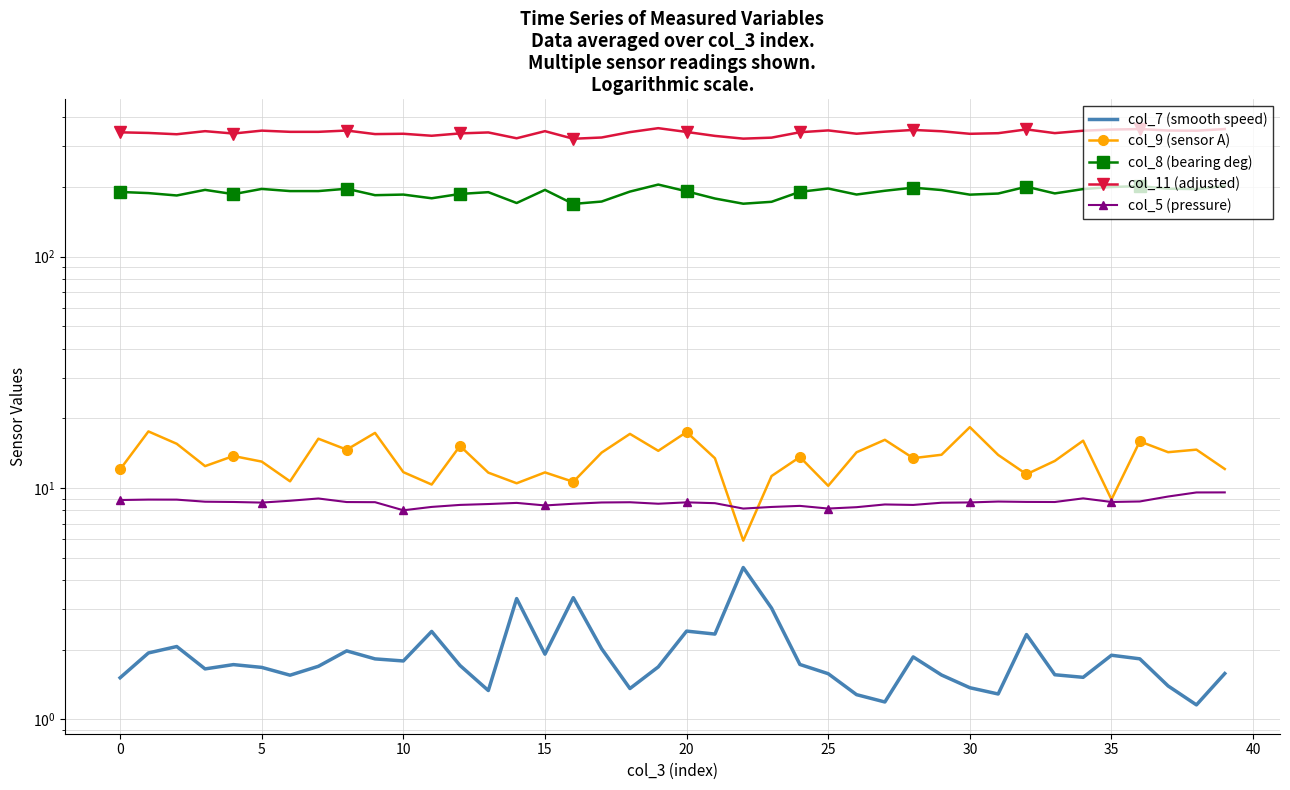

The col_7 (smooth speed) series shows 0.6 at 17. True or false?

False